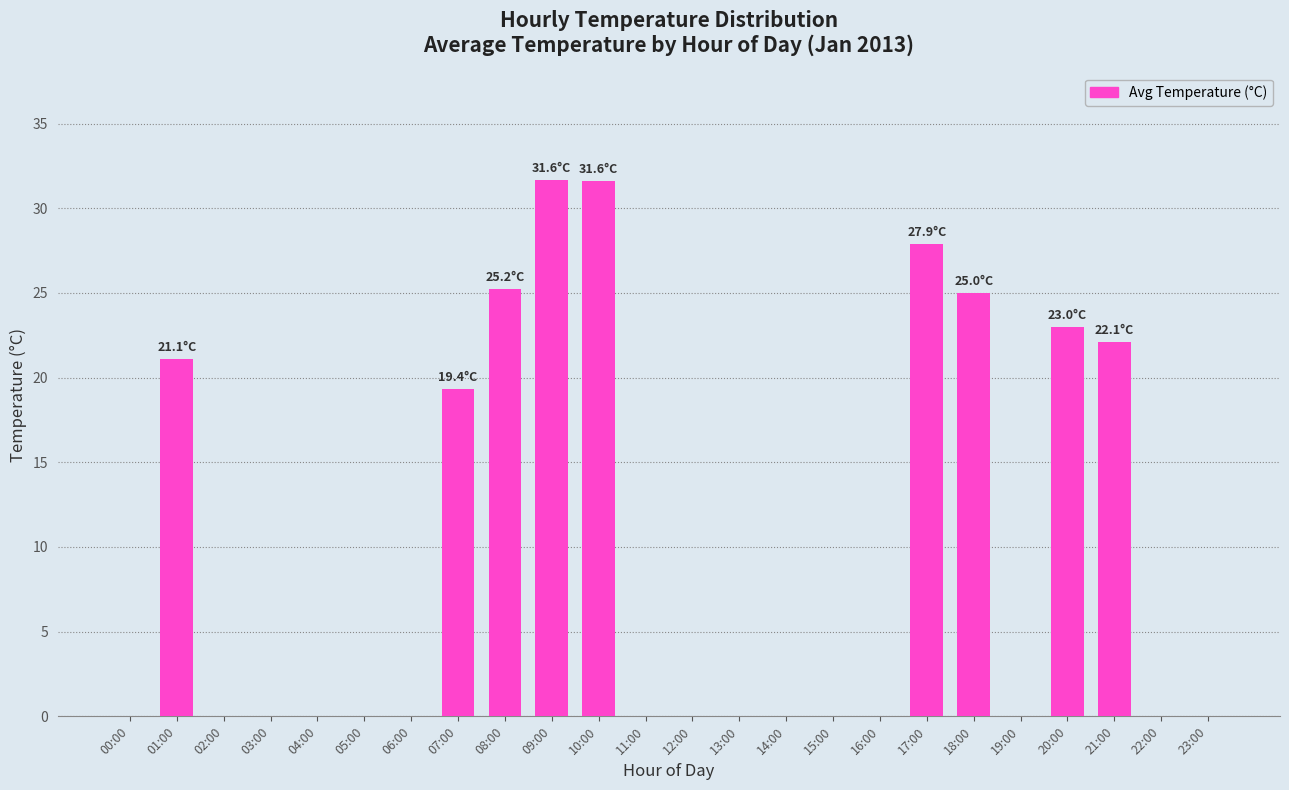

Which has a higher value, 01:00 or 13:00?

01:00